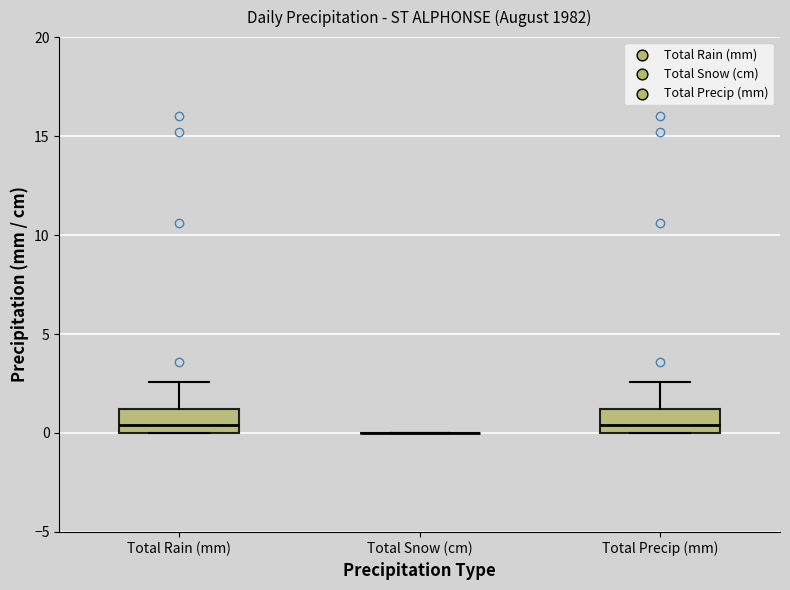

Reading left to right, transcribe this box plot: for each box, give where its median line is, the range the box spans, and where its two whiskers end, as read against the y-axis. The values are not printed on the chart, so give them approximately, as read against the axis.

Total Rain (mm): median 0.5, box 0.0 to 1.0, whiskers 0.0 to 2.5
Total Snow (cm): box collapsed to a line at 0.0, whiskers 0.0 to 0.0
Total Precip (mm): median 0.5, box 0.0 to 1.0, whiskers 0.0 to 2.5